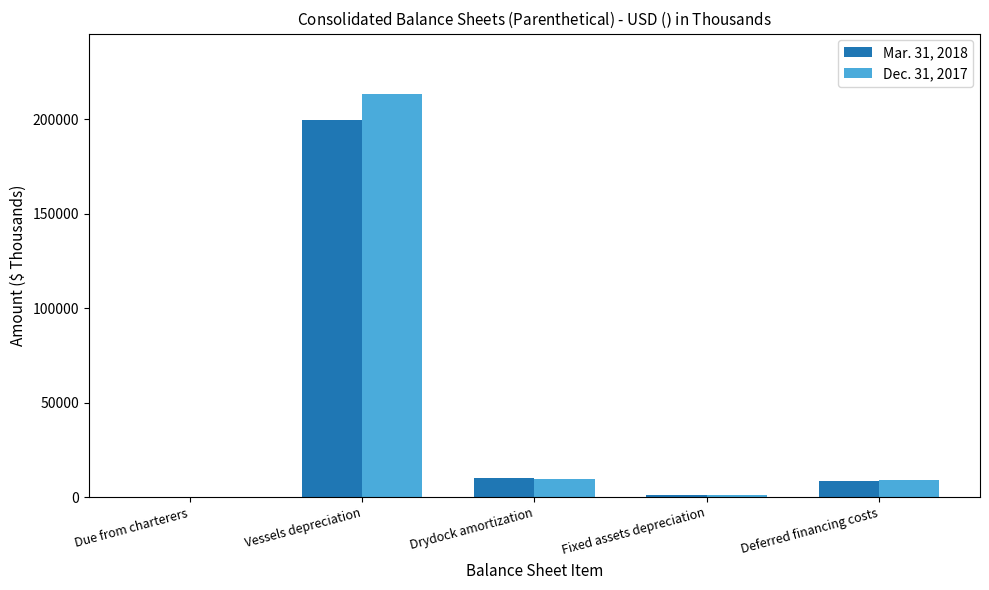

Is it true that Mar. 31, 2018 equals 84993 at Vessels depreciation?

False